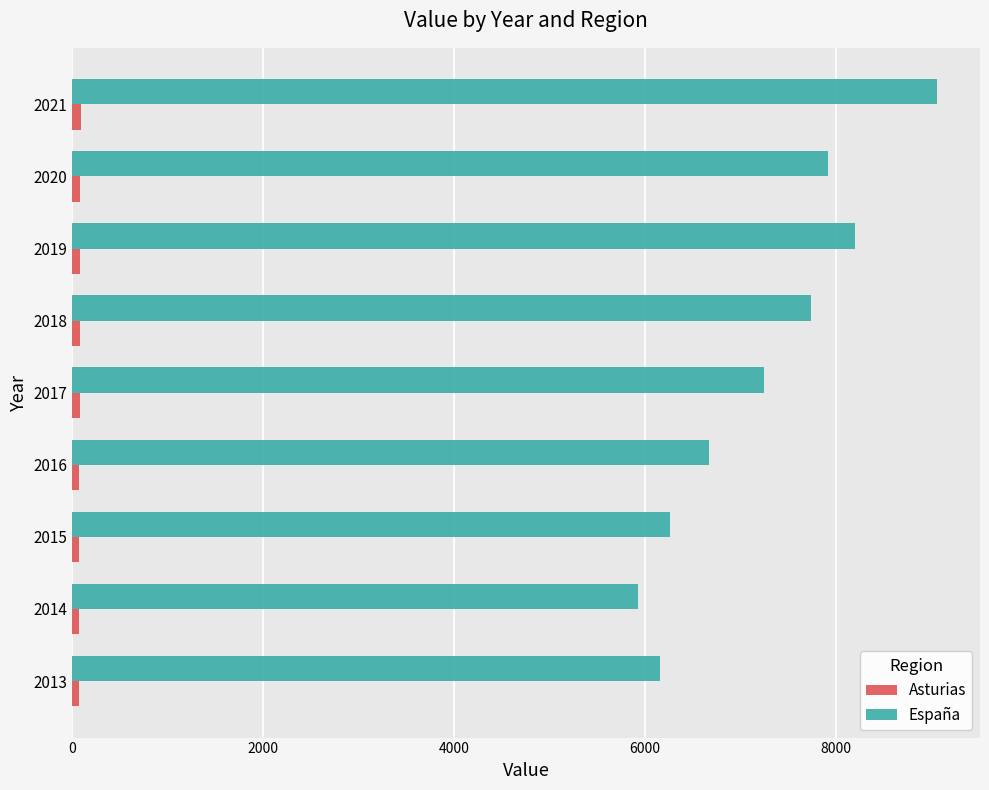

Which series has the largest range (max minus min)?

España